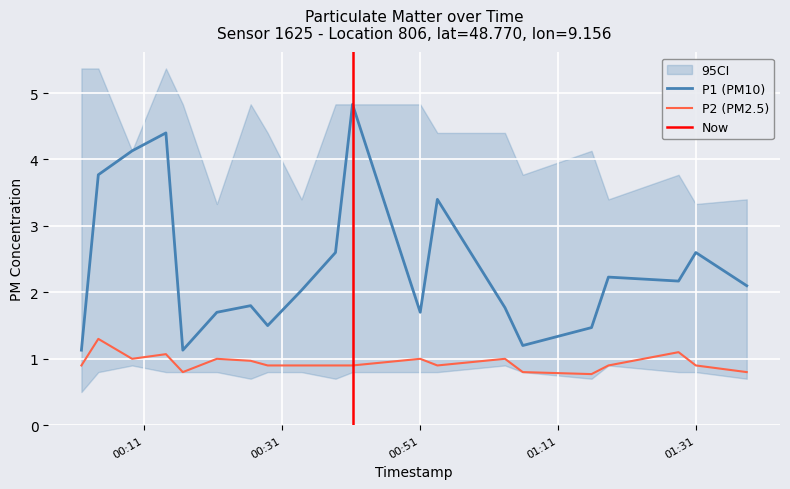

At which category is the sum across all series the highest?

2022-10-31T00:41:15